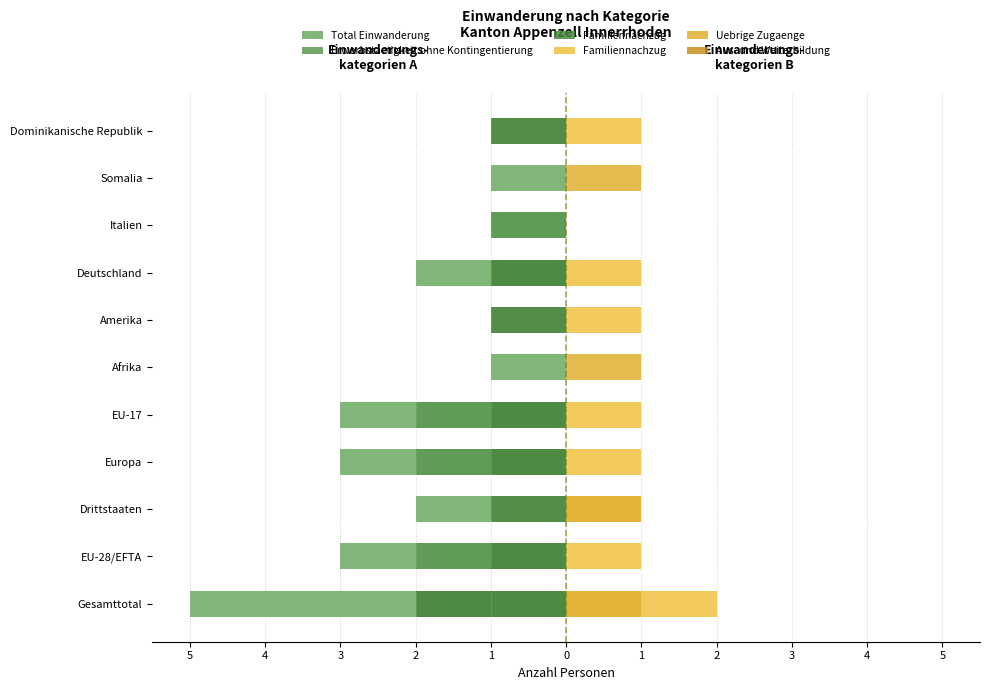

What are all the series names shown in the legend?

Total Einwanderung, Erwerbstaetigkeit ohne Kontingentierung, Familiennachzug, Uebrige Zugaenge, Aus- und Weiterbildung